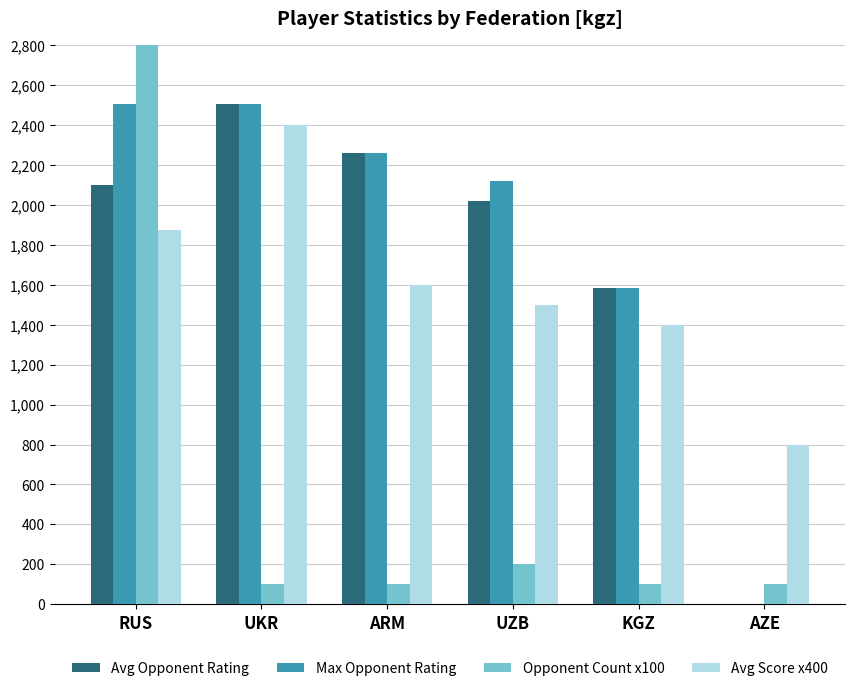

How many data points in Avg Score x400 are above 1600?

2